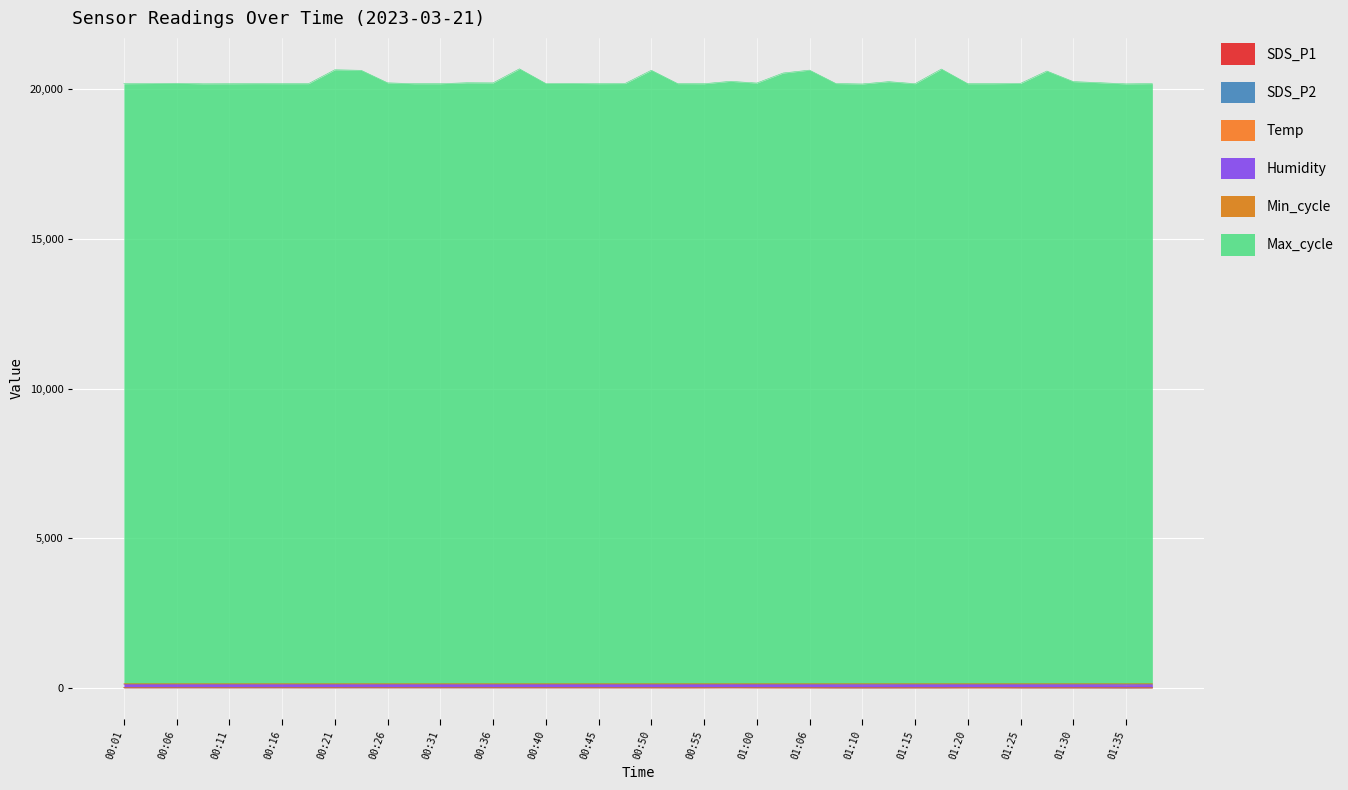

What is the average value of the SDS_P2 series?

4.8